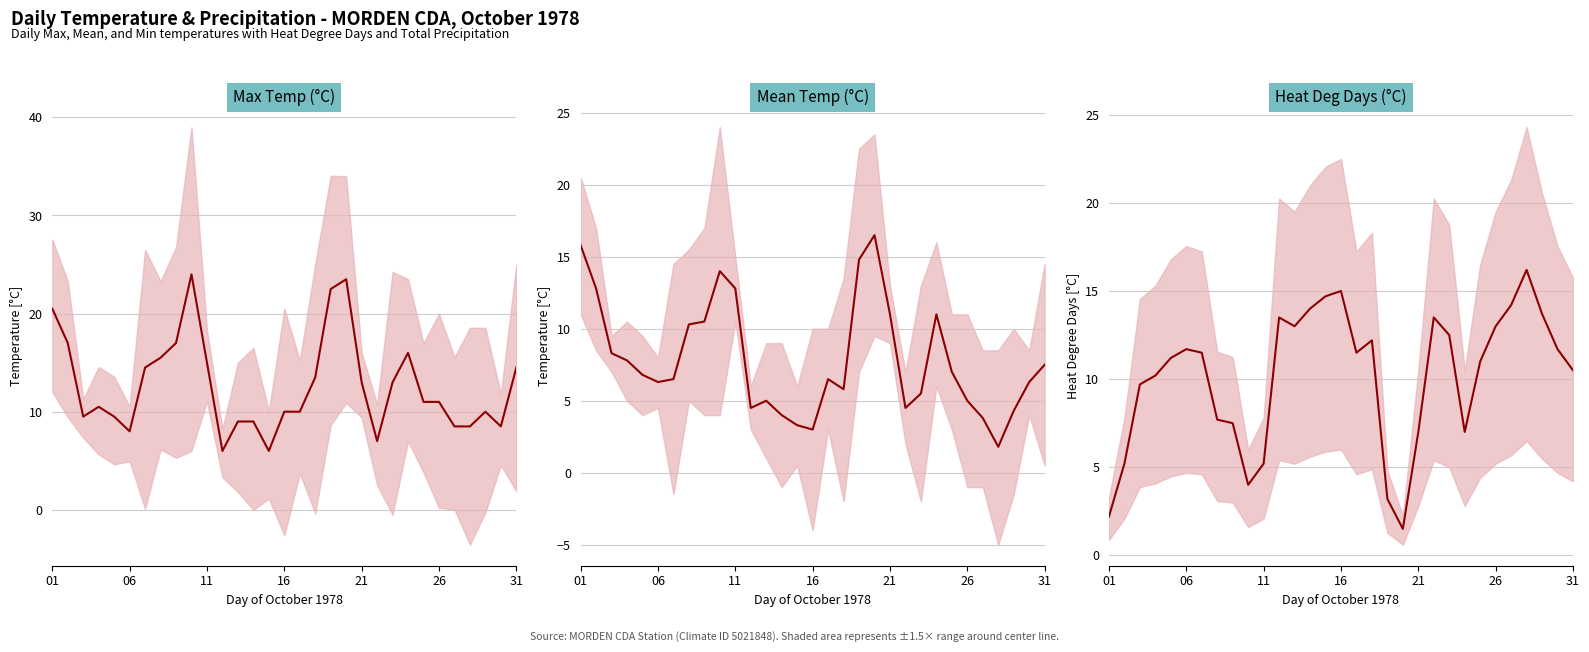

What is the sum of all Heat Deg Days (C) values?

315.0